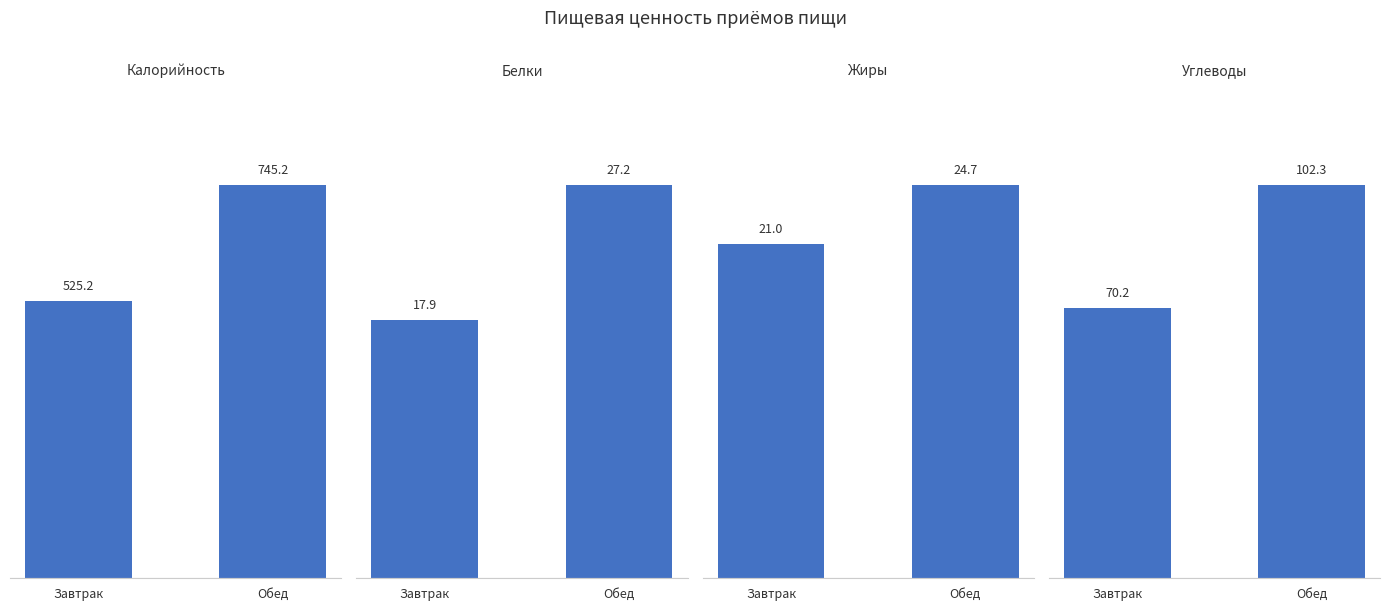

What is the label of the 2nd bar from the right?

Завтрак